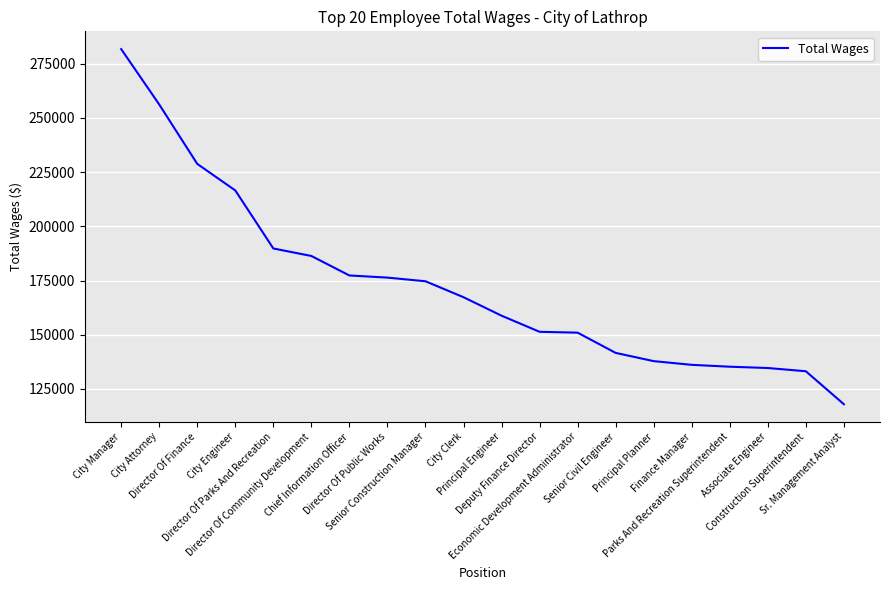

What is the smallest value displayed?

117964